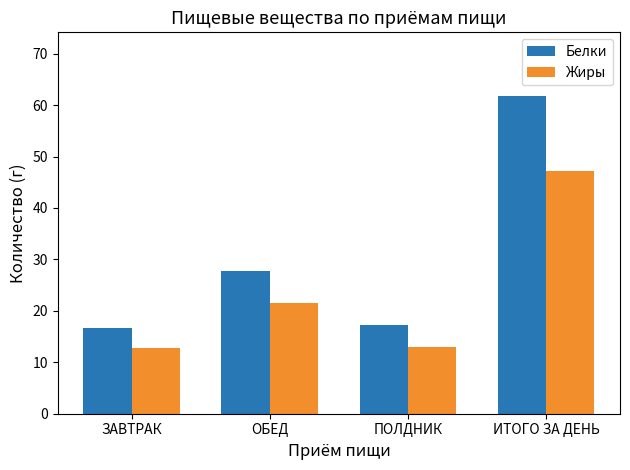

What is the highest value of the Белки series?

61.8